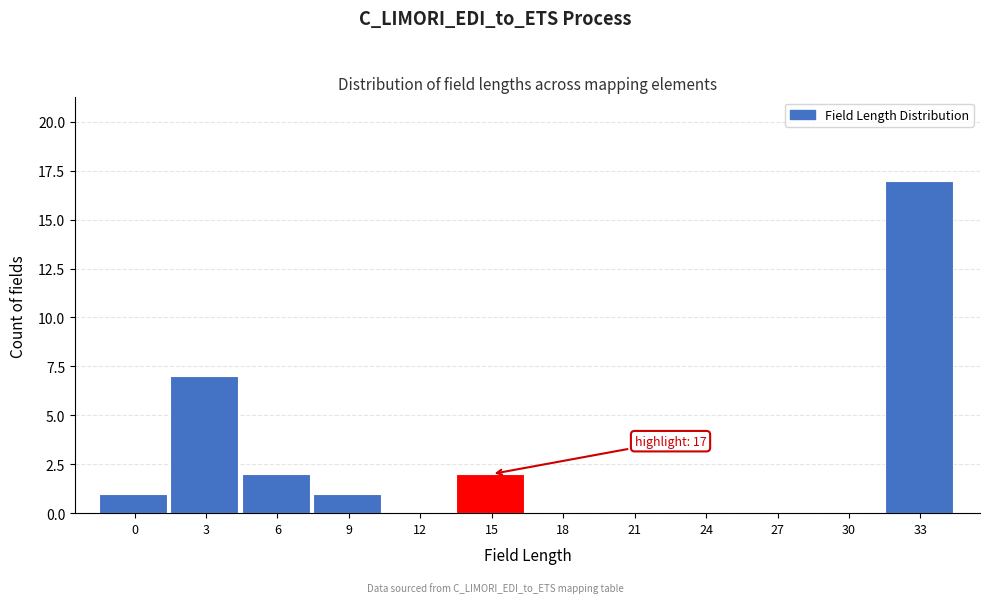

Reading right to left, what are all the values shown in this chart?

33=17	30=0	27=0	24=0	21=0	18=0	15=2	12=0	9=1	6=2	3=7	0=1